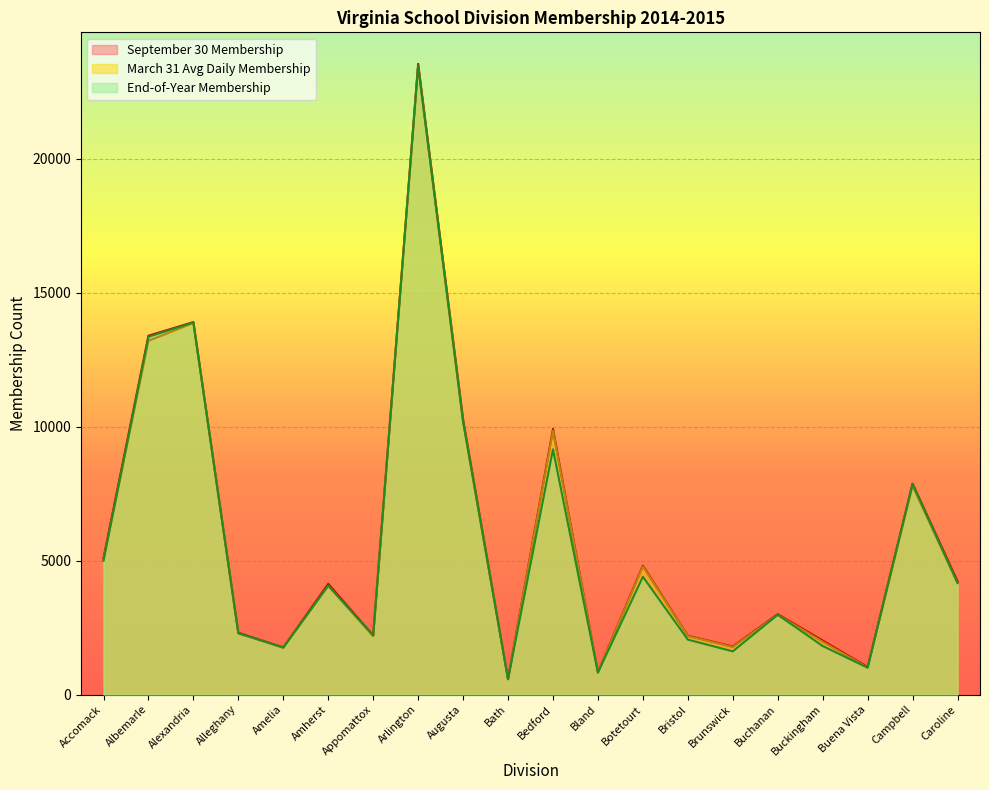

True or false: End-of-Year Membership and September 30 Membership intersect in this chart.

True